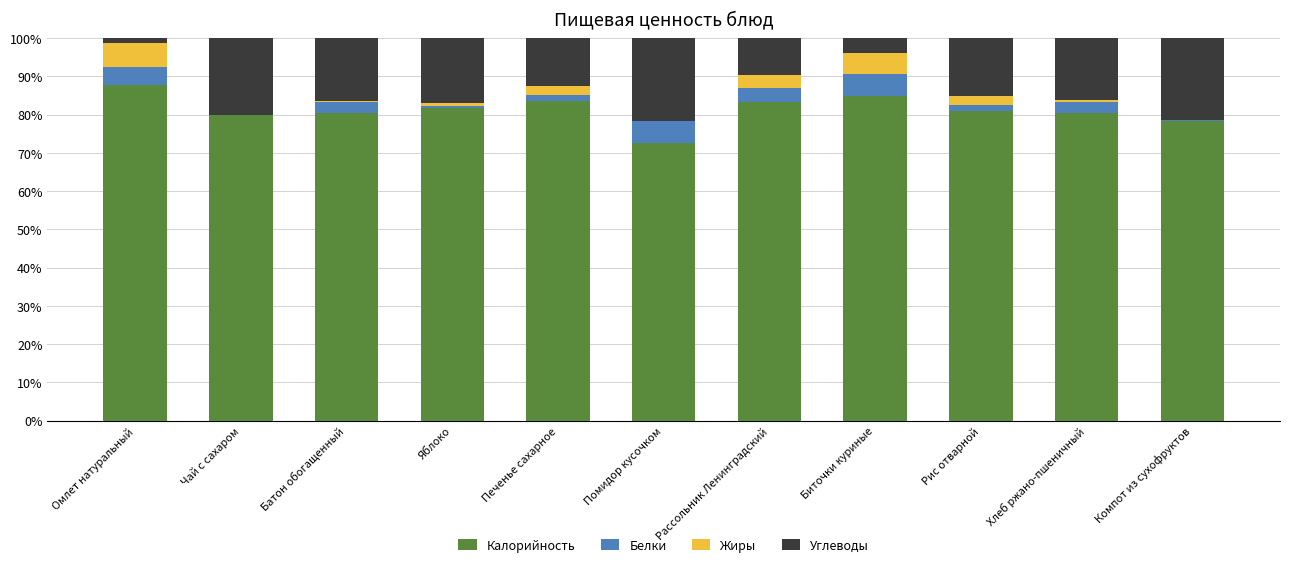

What is the difference between the Калорийность values at Яблоко and Биточки куриные?

3.3